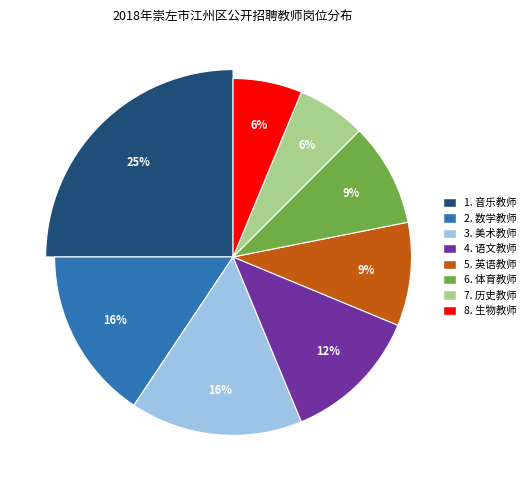

Which slice is the smallest?

历史教师